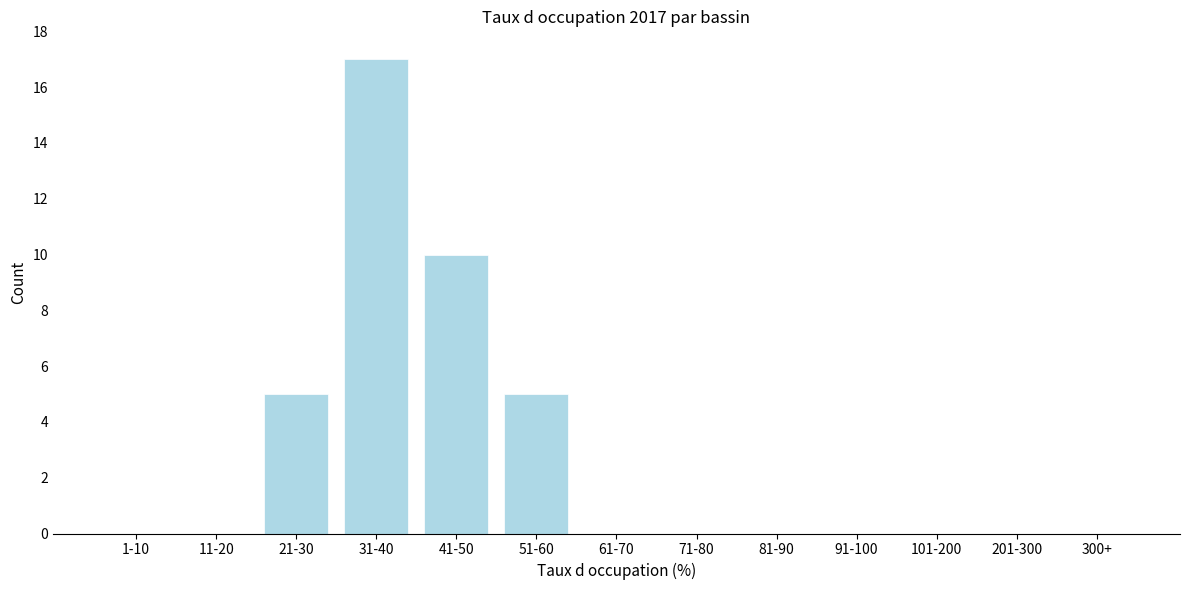

Reading left to right, transcribe all the data shown in this chart.

1-10=0	11-20=0	21-30=5	31-40=17	41-50=10	51-60=5	61-70=0	71-80=0	81-90=0	91-100=0	101-200=0	201-300=0	300+=0